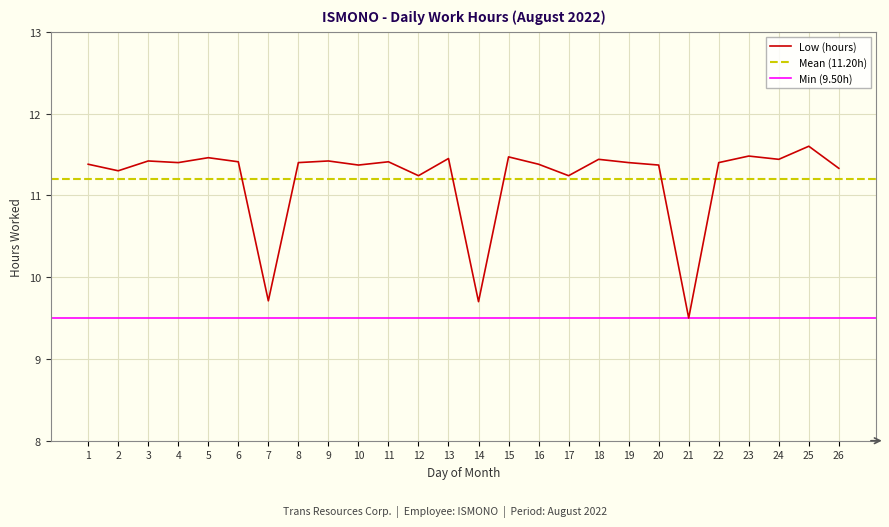

The chart shows a value of 16.5 at 11. True or false?

False